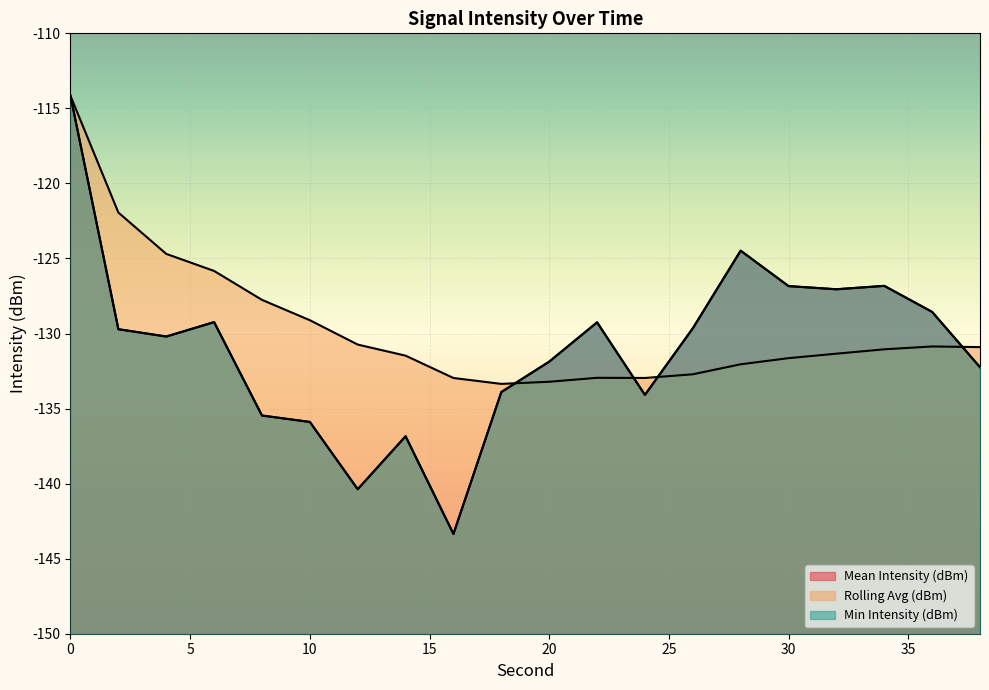

How many values in the Rolling Avg (dBm) series exceed -131?

9